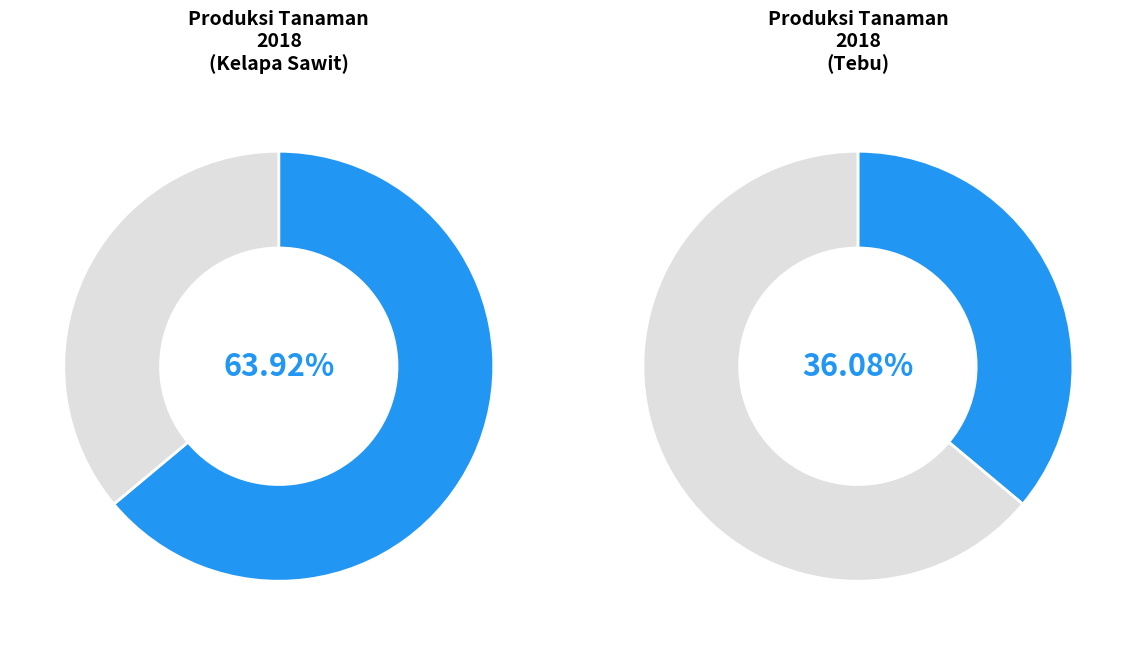

Does Tebu represent more than half of the total?

No